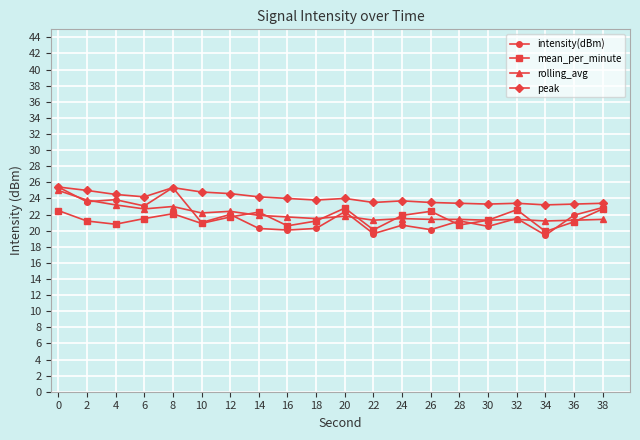

Which series has the widest spread of values?

intensity(dBm)